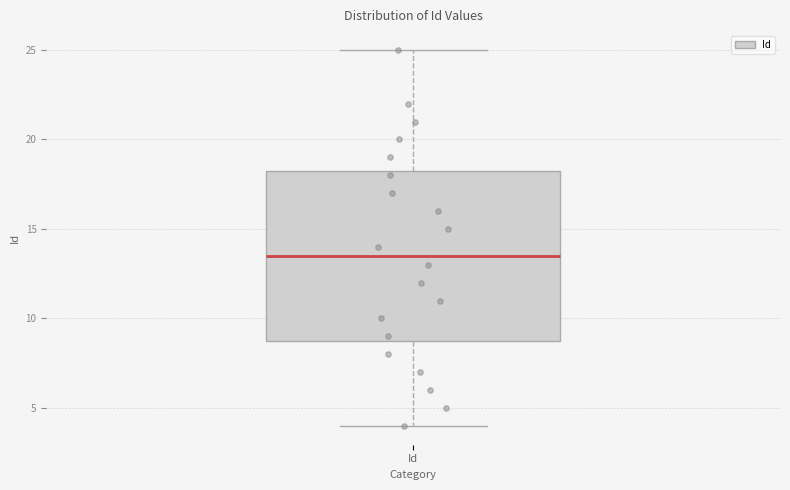

Transcribe this box plot: give where the median line is, the range the box spans, and where the two whiskers end, as read against the y-axis. The values are not printed on the chart, so give them approximately, as read against the axis.

median 13.5, box 9.0 to 18.5, whiskers 4.0 to 25.0